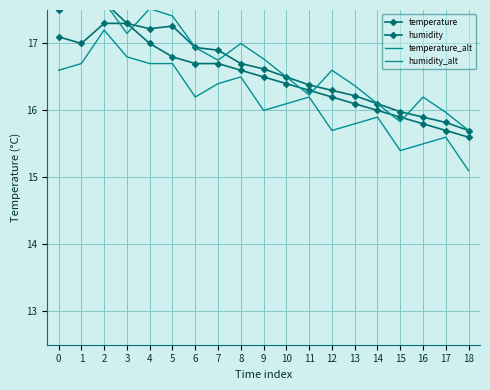

Rank the series at 5 from highest to lowest value.

humidity_alt, humidity, temperature, temperature_alt